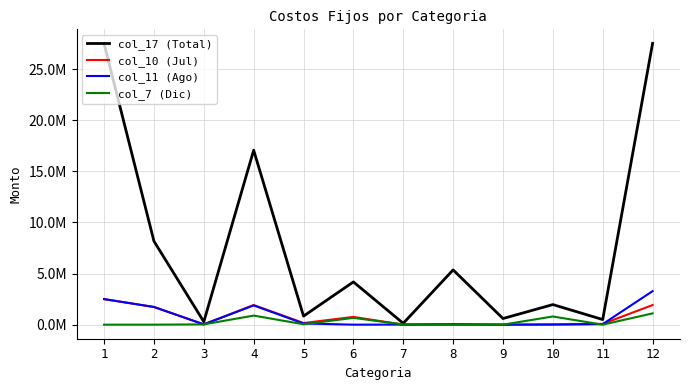

What is the difference between the maximum and minimum values in the col_10 (Jul) series?

2500000.0